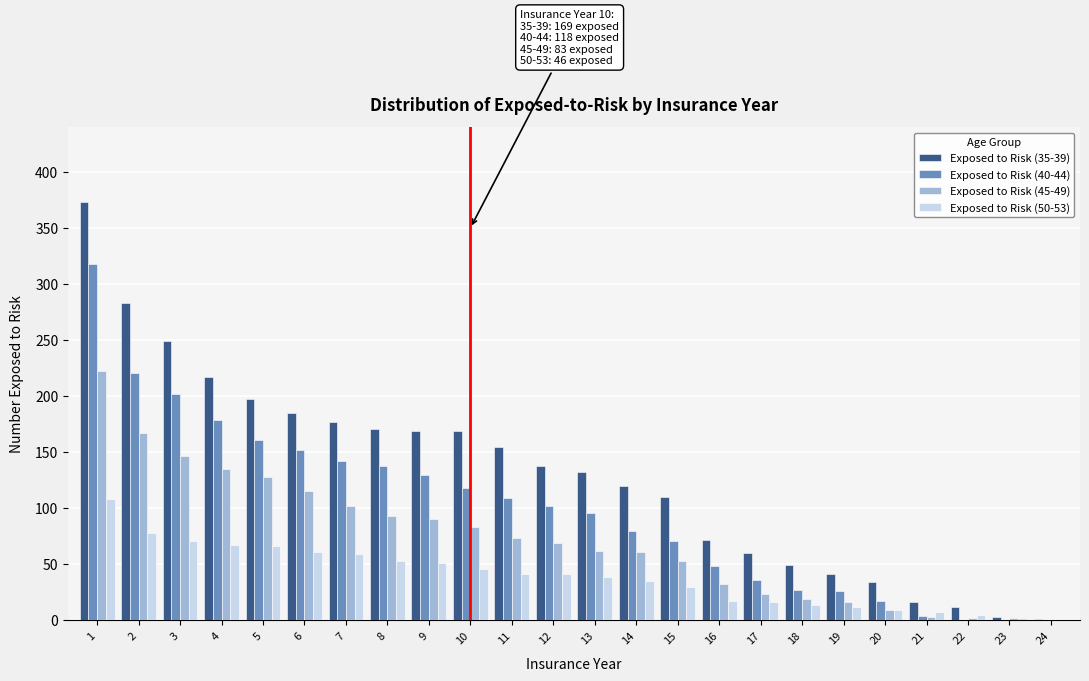

Between 3 and 14, which series saw the biggest shift?

Exposed to Risk (35-39)